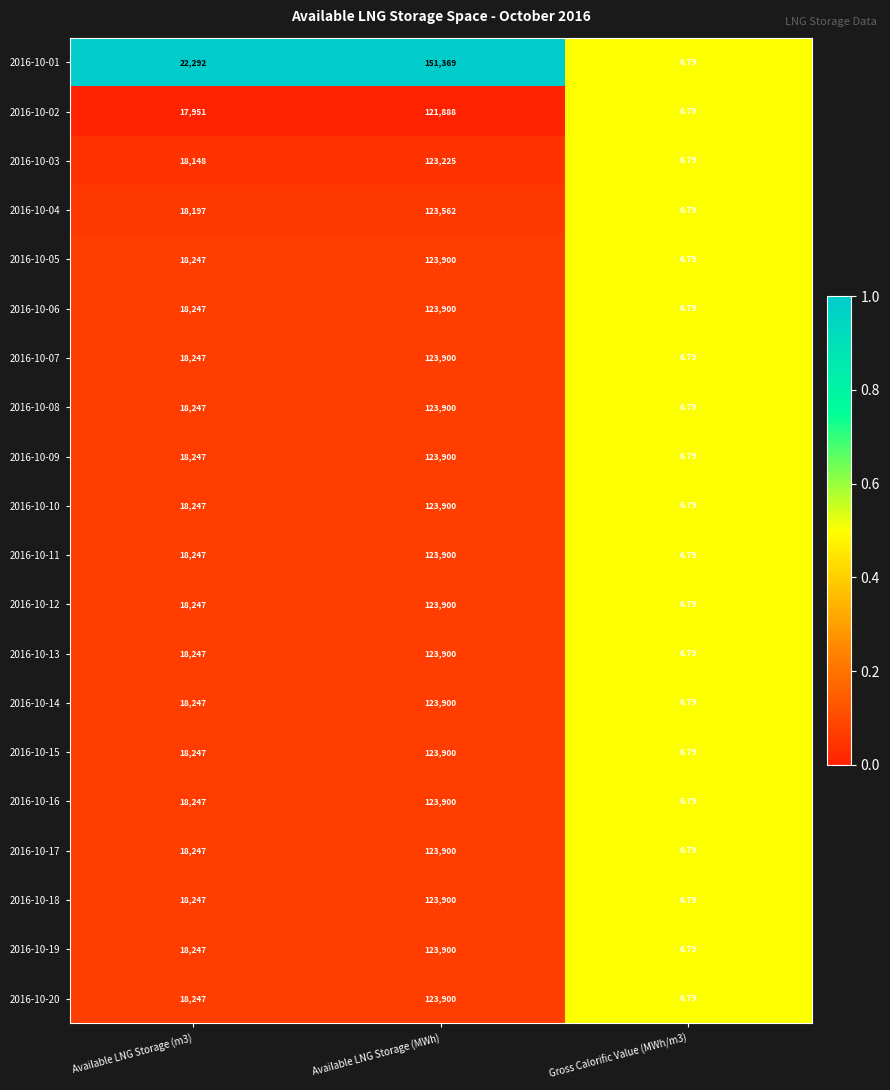

Is the value of 2016-10-09 at Gross Calorific Value (MWh/m3) greater than the value of 2016-10-04 at Available LNG Storage (m3)?

No